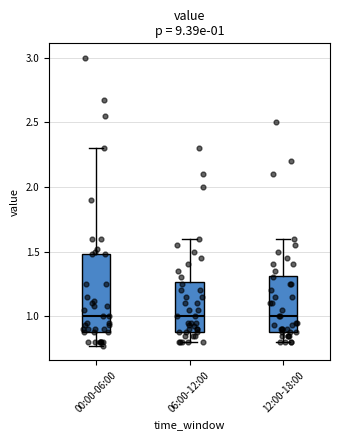

Comparing the boxes themselves (not the whiskers), which one is the tallest?

00:00-06:00